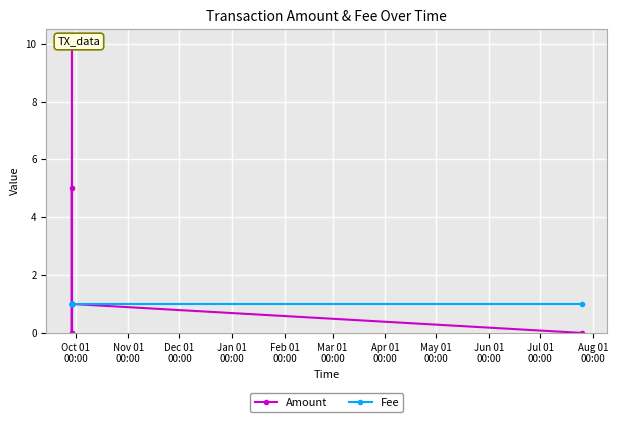

What is the value of the Fee point at the 5th from the left?

1